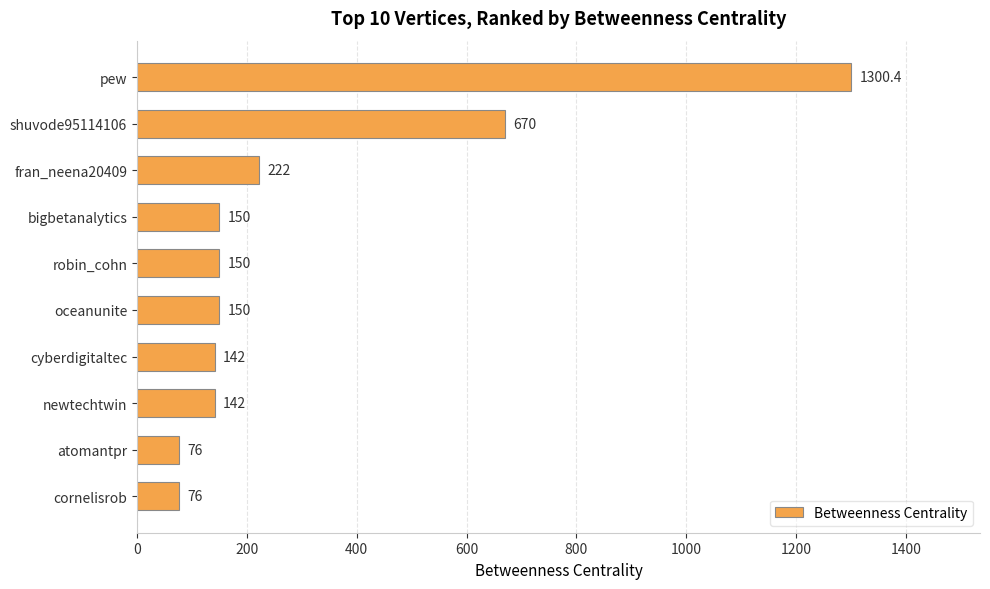

What is the maximum value shown in the chart?

1300.4